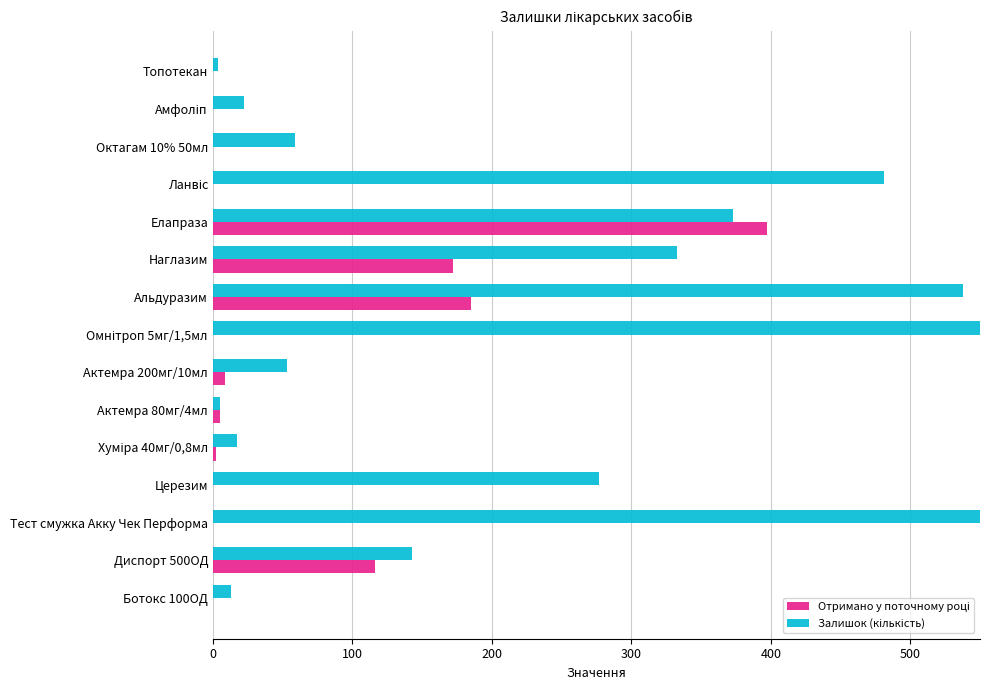

Reading left to right, what are all the values shown in this chart?

Отримано у поточному році: 0	116	0	0	2	5	9	0	185	172	397	0	0	0	0
Залишок (кількість): 13	143	5900	277	17	5	53	810	538	333	373	481	59	22	4